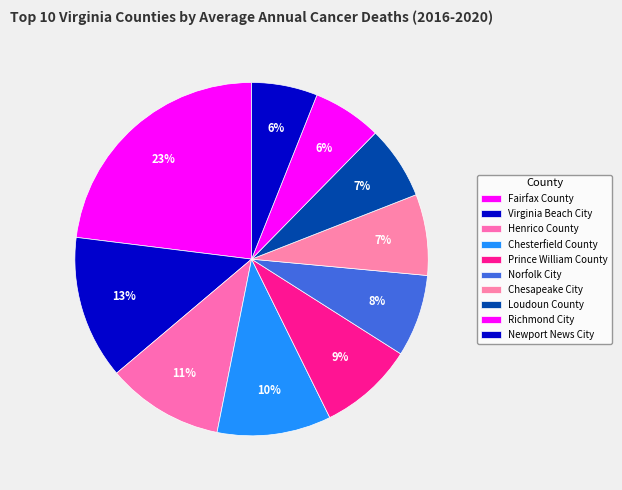

How many segments does this pie chart have?

10